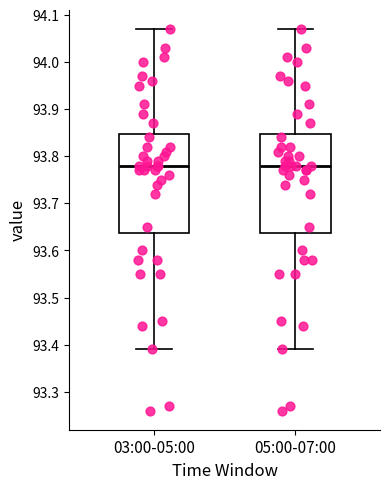

Reading left to right, transcribe this box plot: for each box, give where its median line is, the range the box spans, and where its two whiskers end, as read against the y-axis. The values are not printed on the chart, so give them approximately, as read against the axis.

03:00-05:00: median 93.78, box 93.64 to 93.85, whiskers 93.39 to 94.07
05:00-07:00: median 93.78, box 93.64 to 93.85, whiskers 93.39 to 94.07